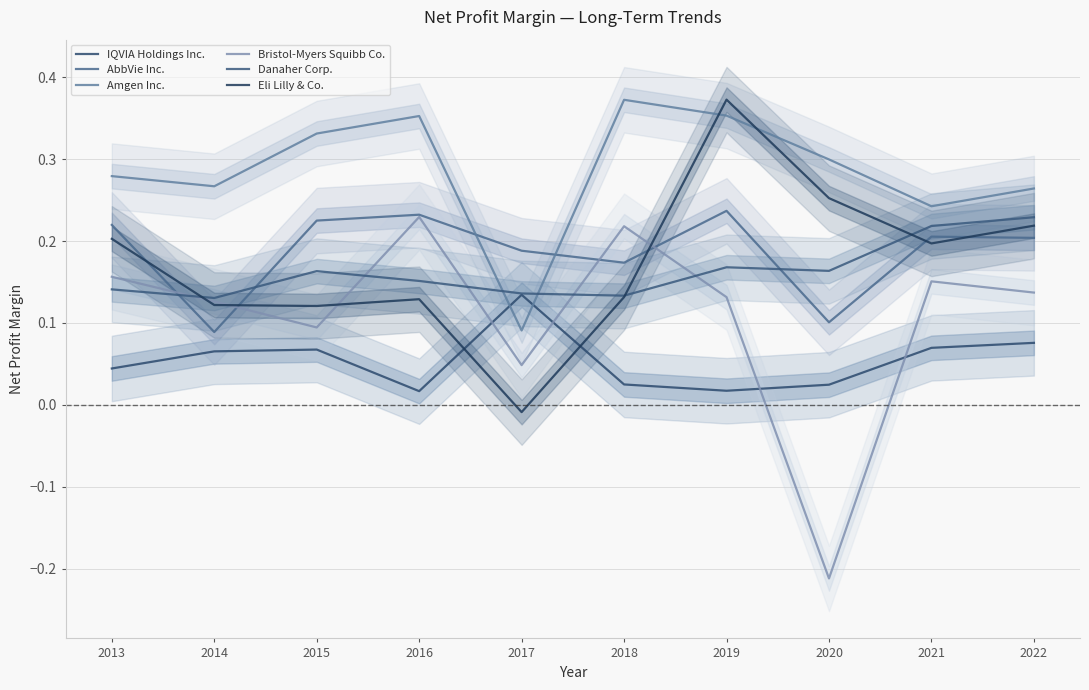

Rank the categories by IQVIA Holdings Inc. value from highest to lowest.

2017, 2022, 2021, 2015, 2014, 2013, 2018, 2020, 2019, 2016